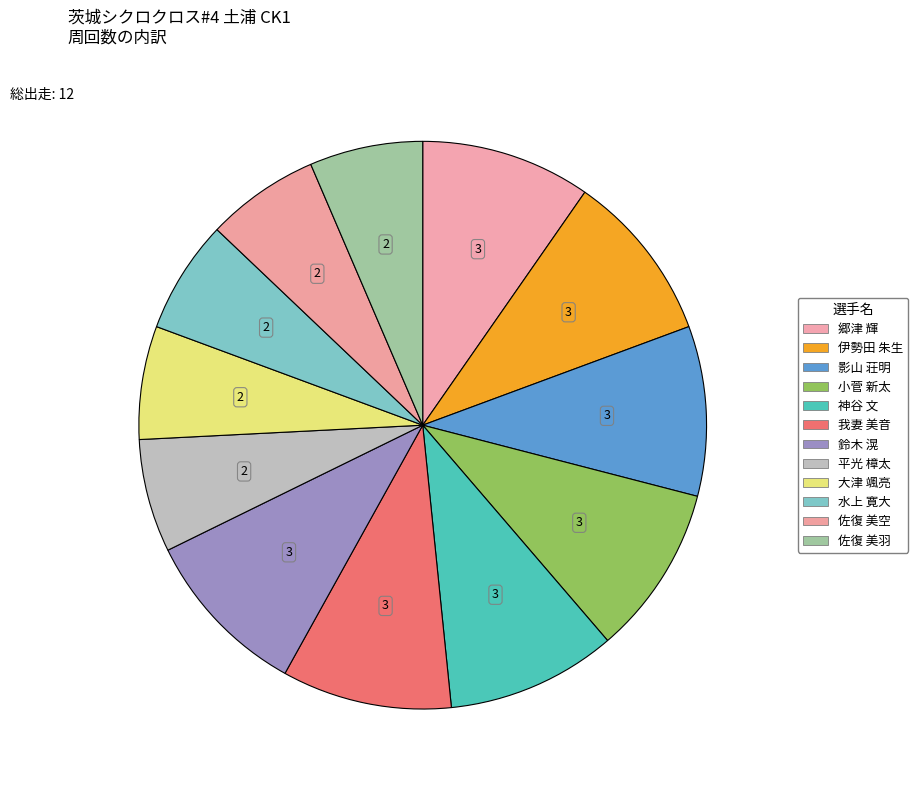

Does 平光 樟太 account for over 50% of the chart?

No